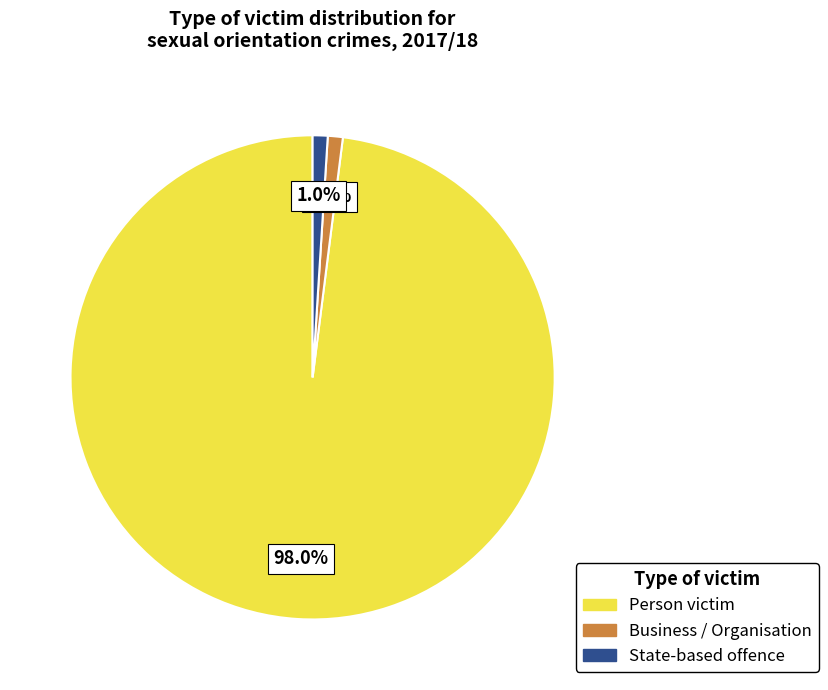

Which slice is the largest?

Person victim